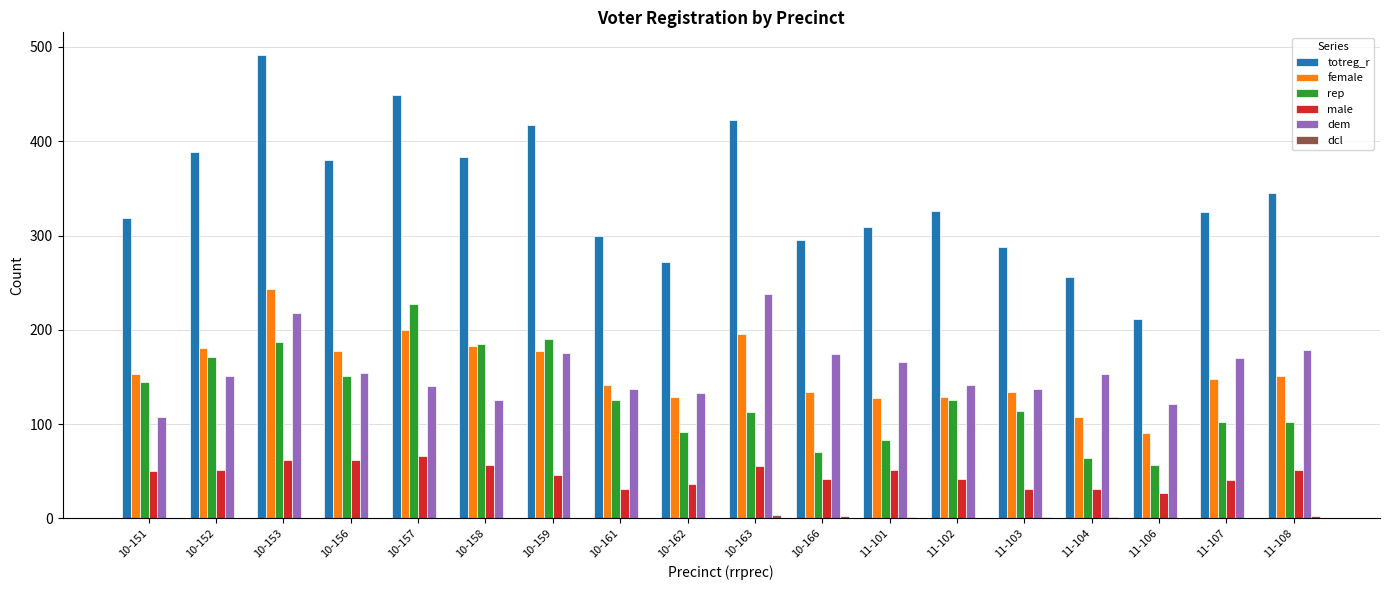

At which category does the chart reach its peak across all series?

10-153